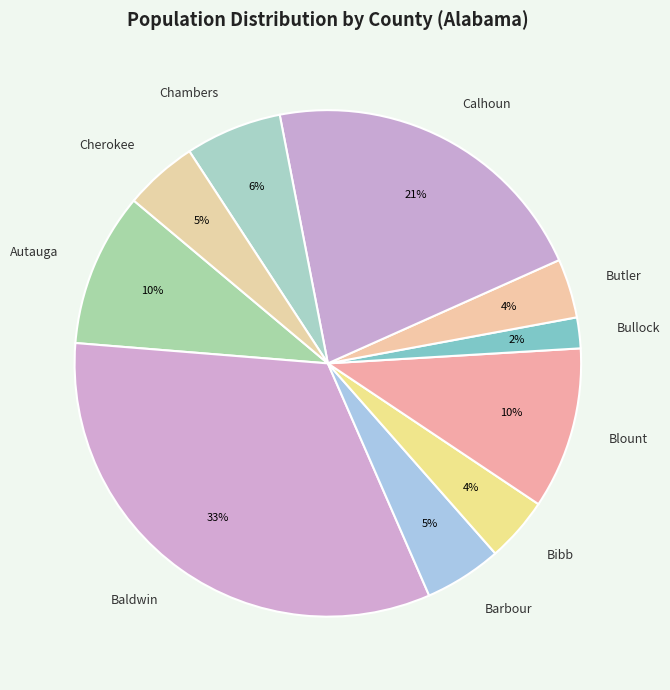

Do Bullock and Bibb together represent more than half of the pie?

No